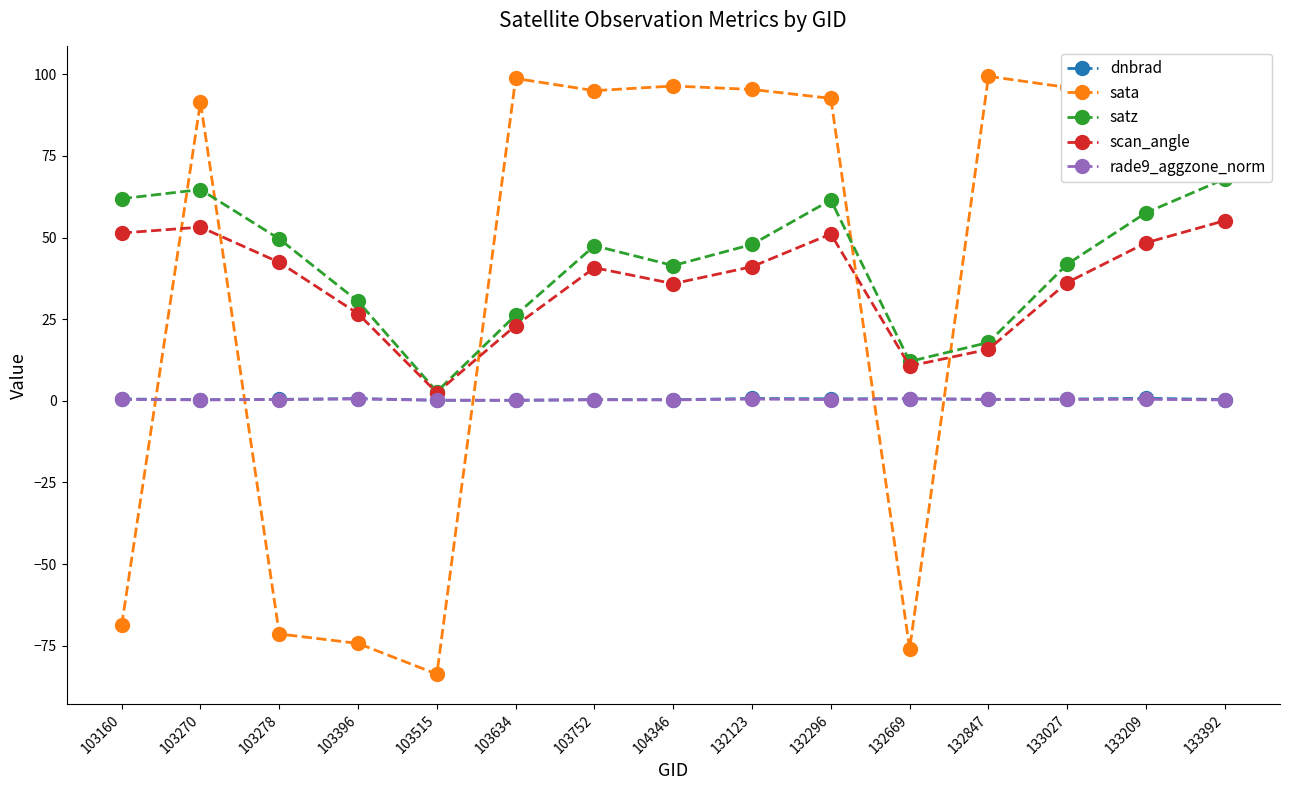

What is the spread (max minus min) of values at 103515?

86.5